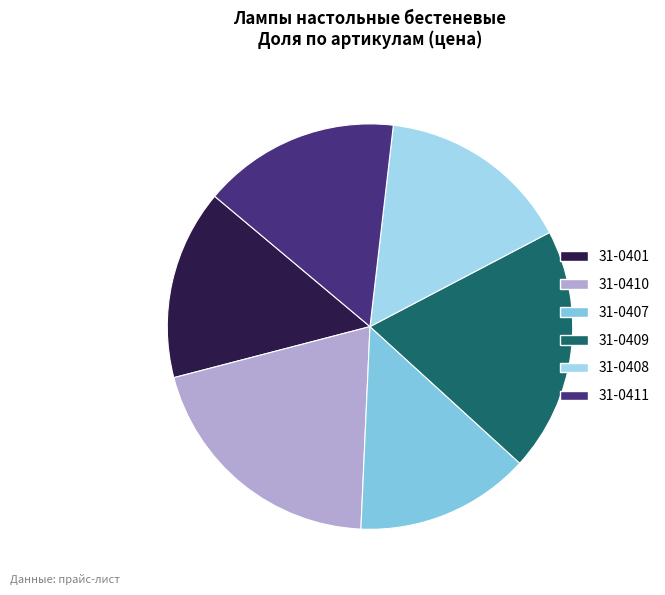

To the nearest percent, what portion does 31-0411 represent?

16%